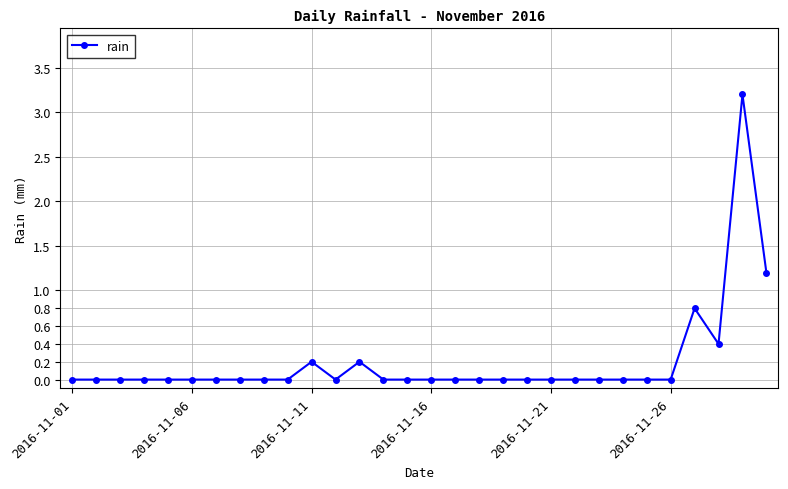

What is the difference between the maximum and second lowest values?

3.2